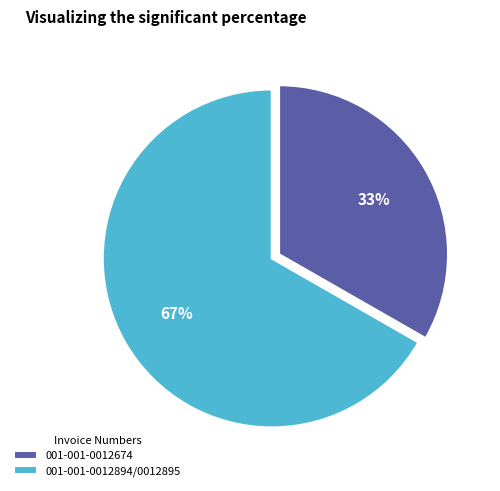

The 001-001-0012674 slice represents 21% of the pie. True or false?

False